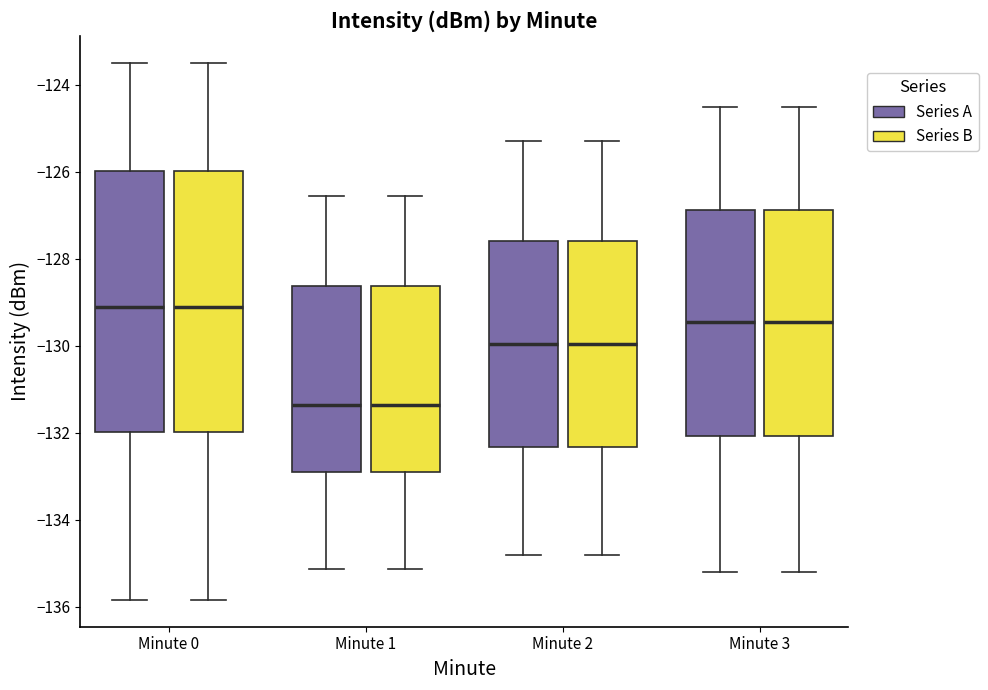

Where is the lower edge of the box for Minute 2 (Series B) on the y-axis? The values are not printed on the chart, so give them approximately, as read against the axis.

-132.4